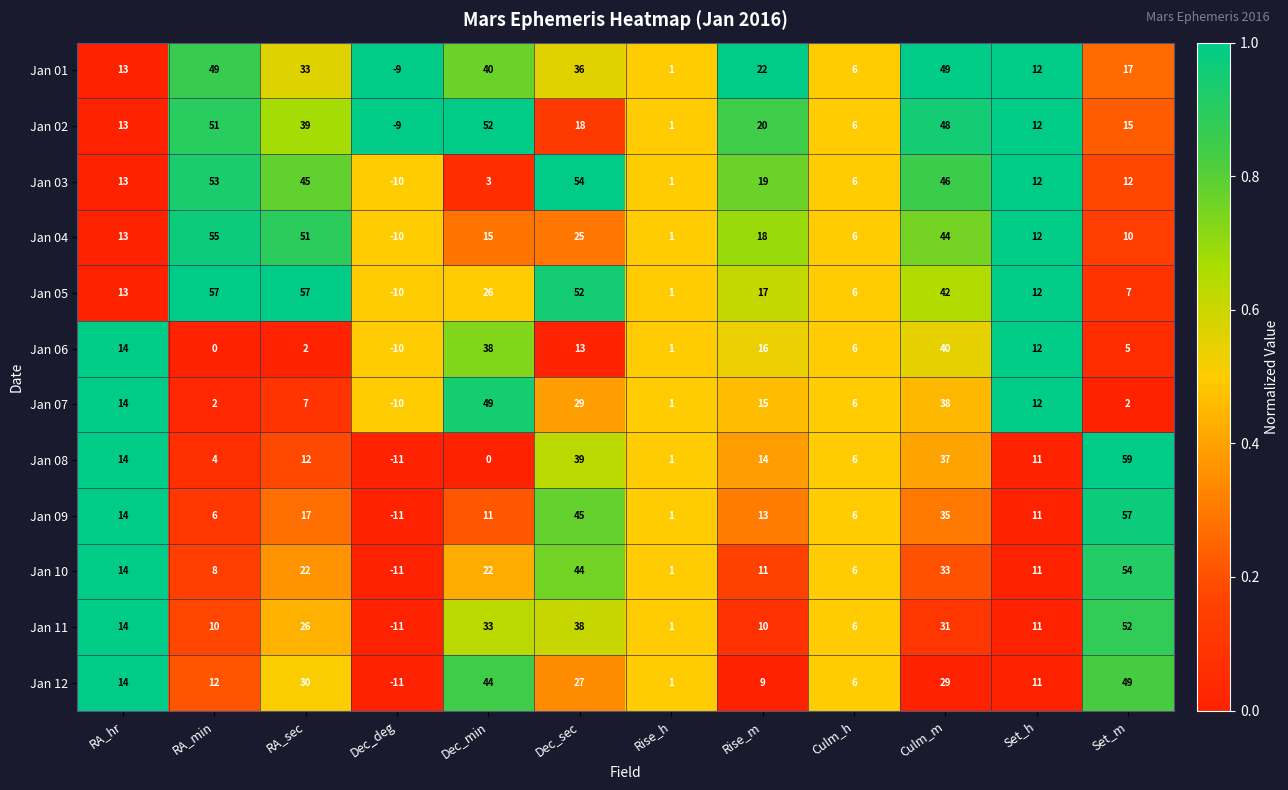

How many values in Jan 11 are above zero?

11